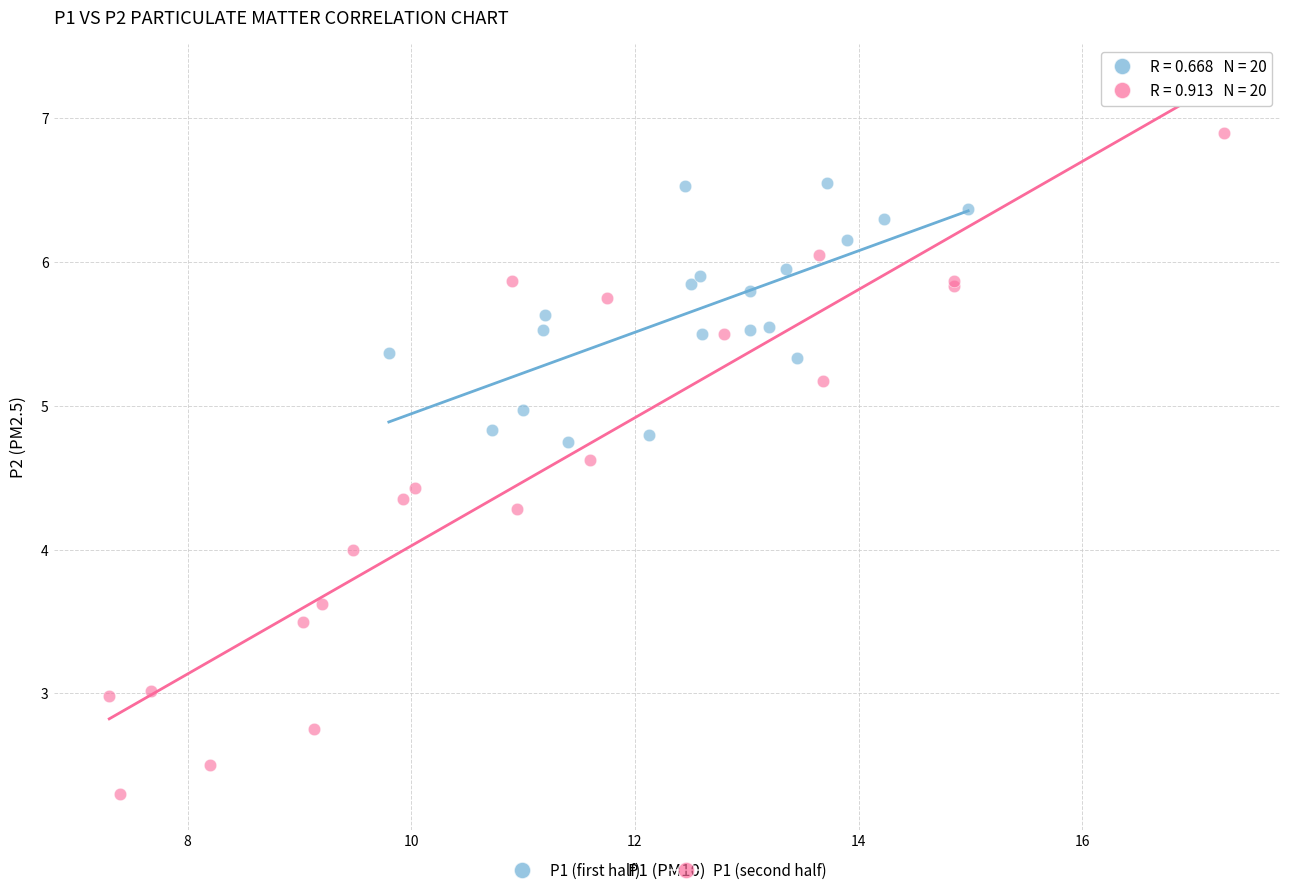

Which series reaches the maximum Y coordinate?

P1 (second half)